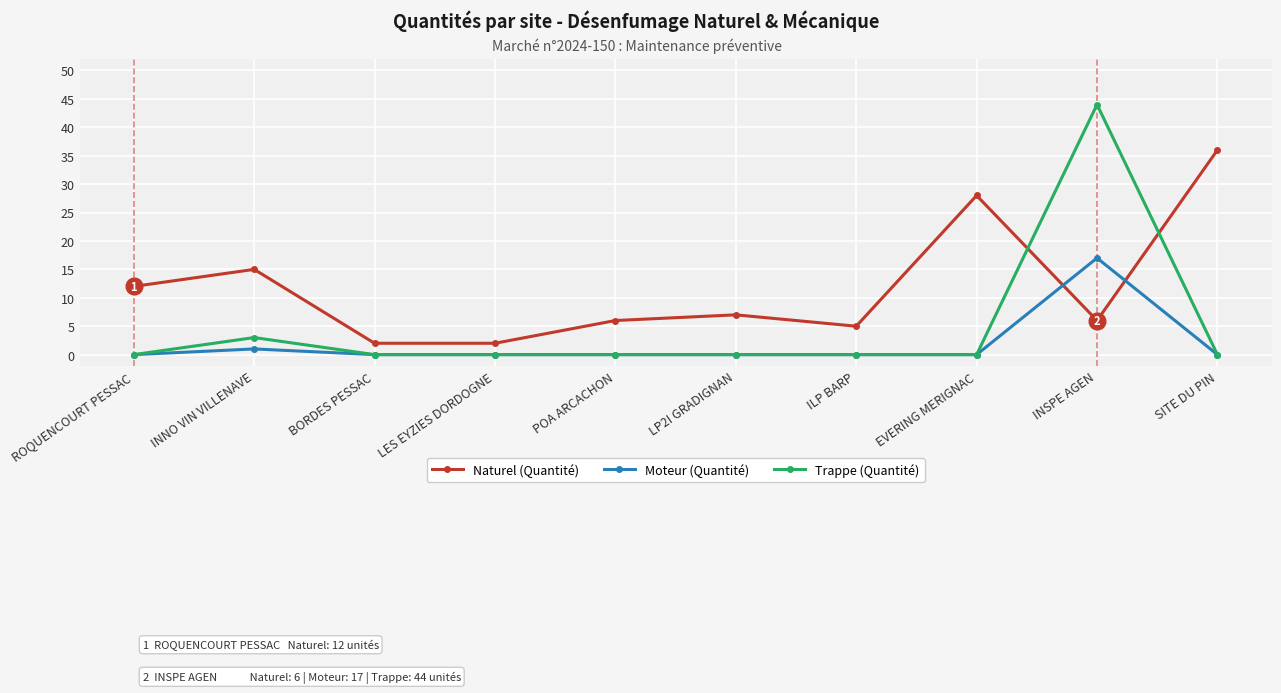

What is the highest value of the Trappe (Quantité) series?

44